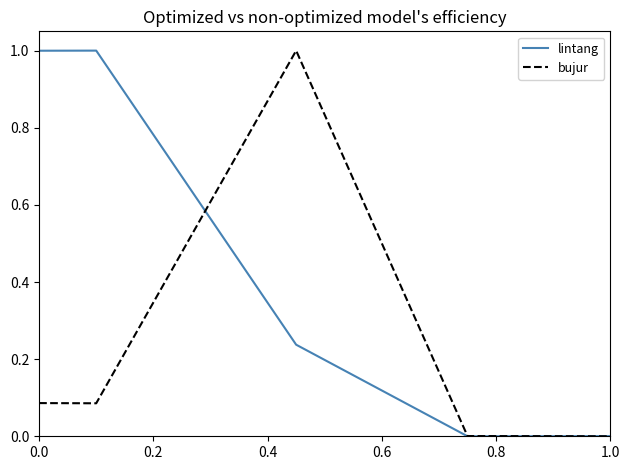

List the series in order of their overall mean, lowest first.

bujur, lintang